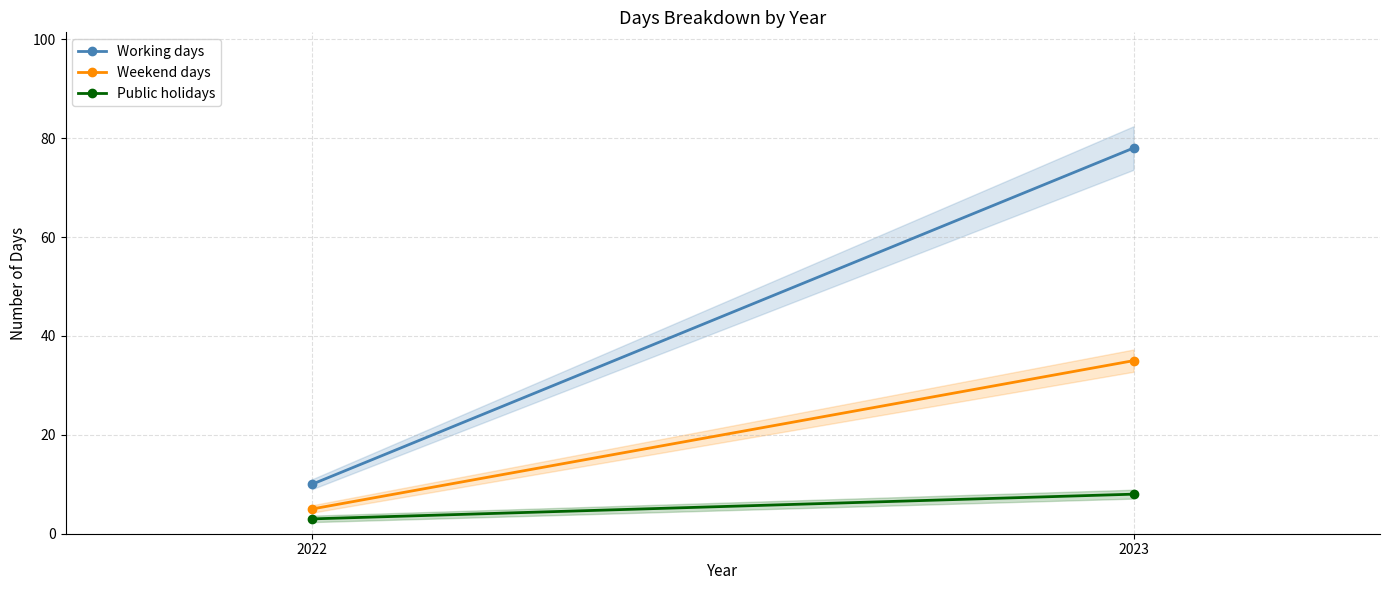

At how many categories does at least one series exceed 20?

1